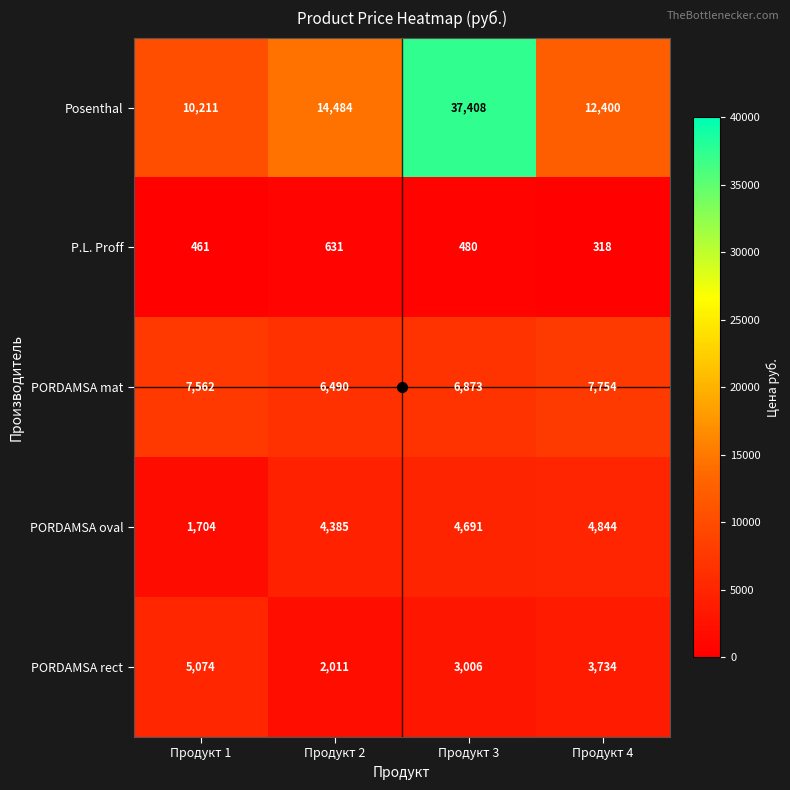

What is the difference between the maximum and minimum values in the P.L. Proff series?

313